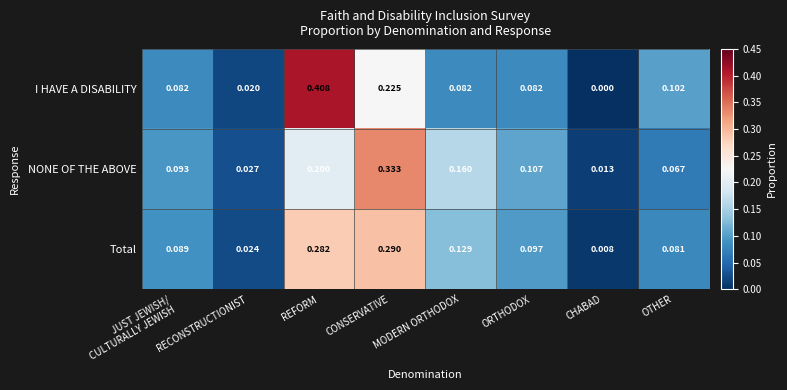

Which series has the largest total across all categories?

I HAVE A DISABILITY